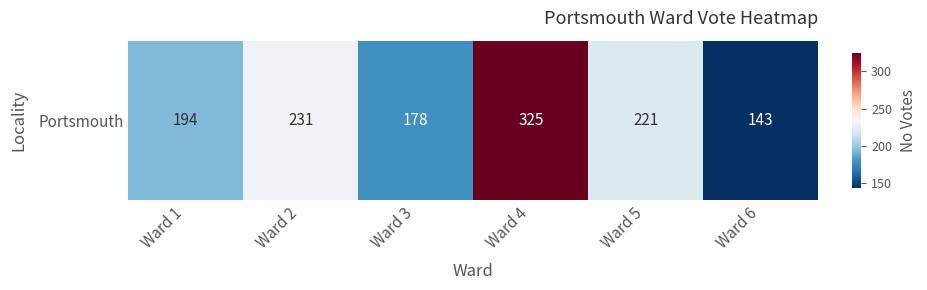

Which label corresponds to the largest value in the chart?

Ward 4